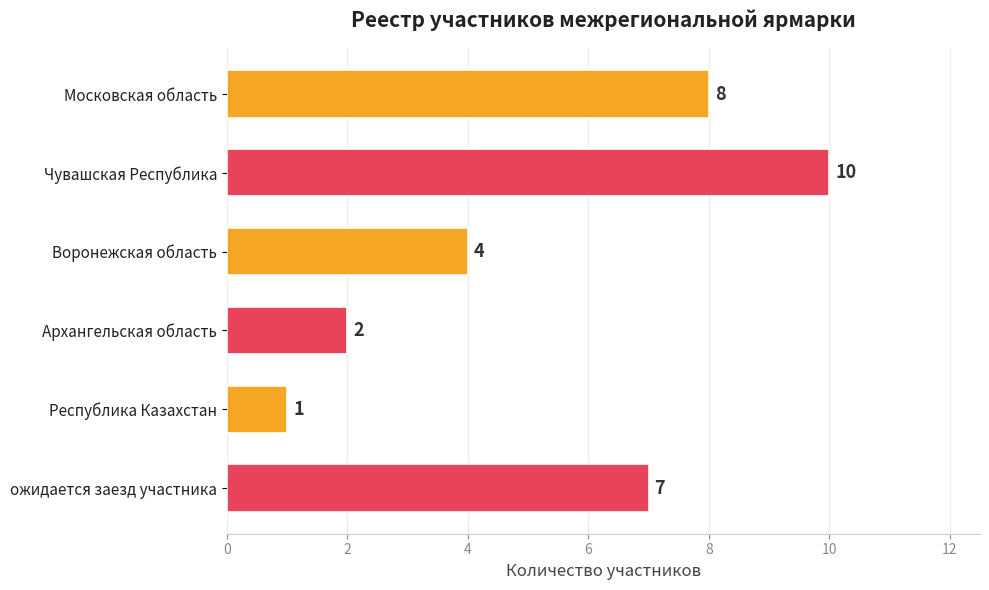

How many values are between 2 and 8?

4